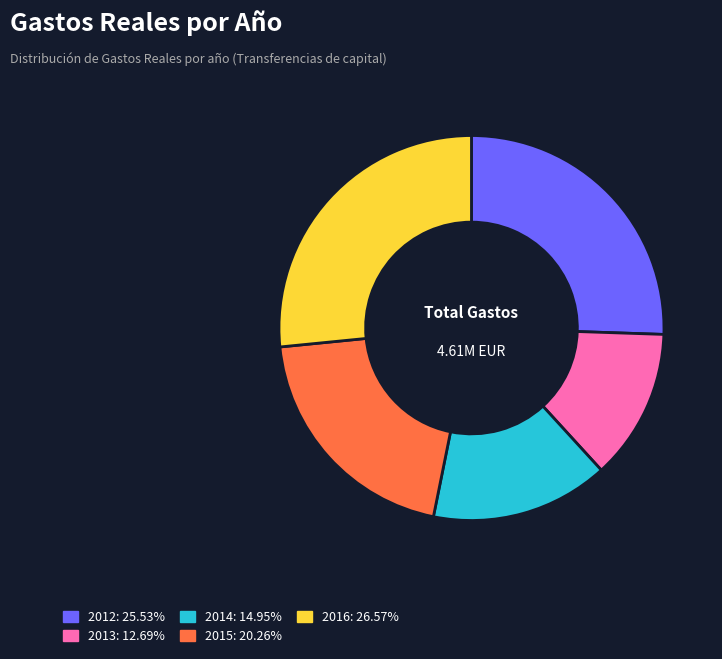

Which slice is the largest?

2016